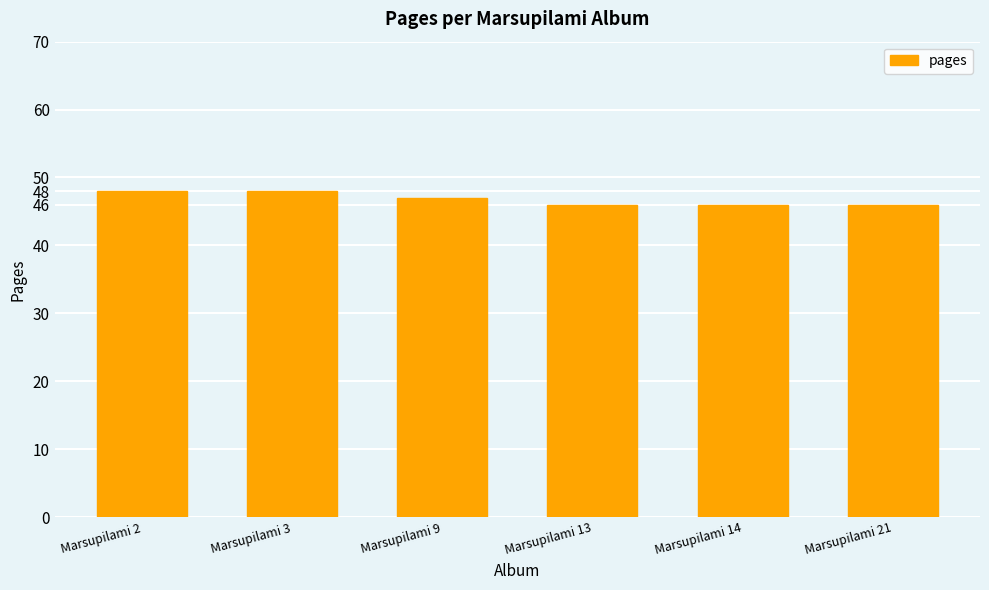

What is the greatest value displayed?

48